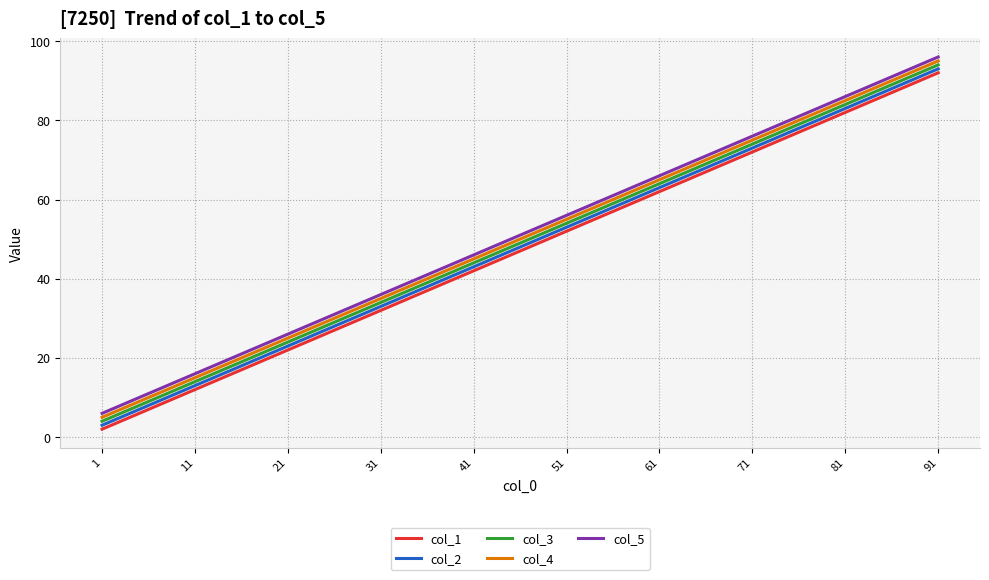

What is the maximum value for col_1?

92